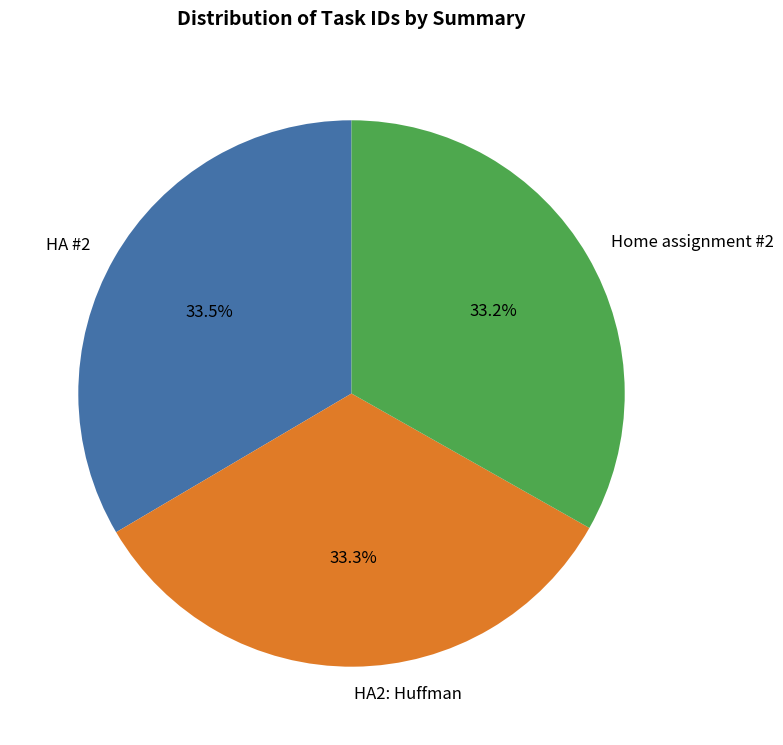

Does HA #2 account for over 50% of the chart?

No